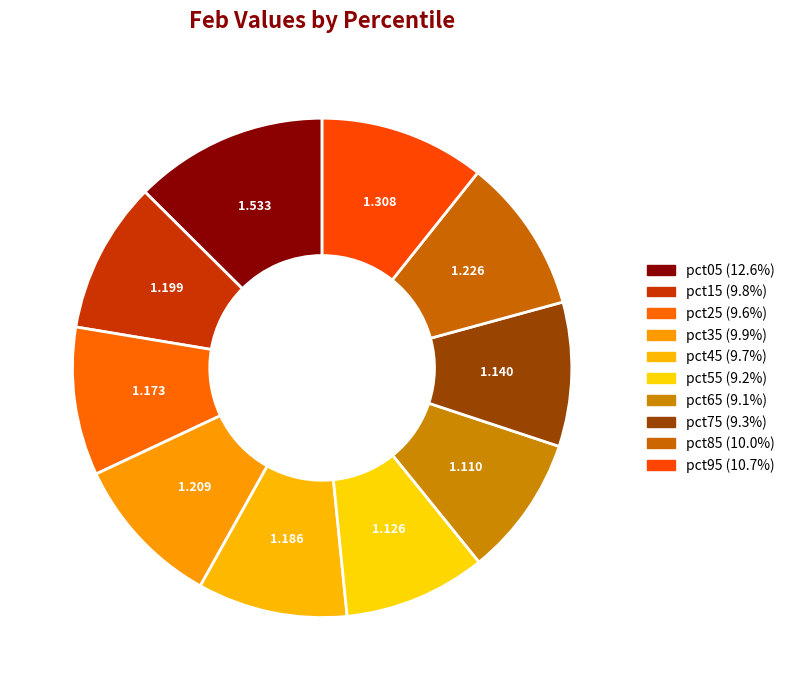

What percentage is the pct05 slice, to the nearest percent?

13%